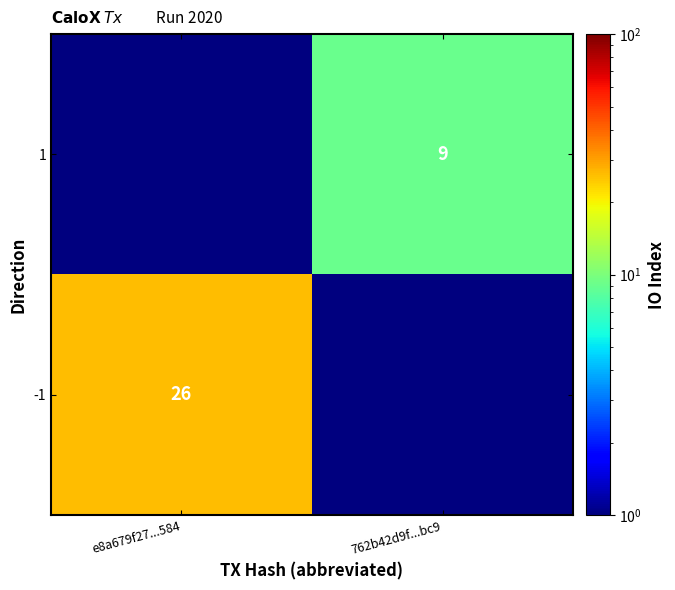

Count the number of categories in the chart.

2